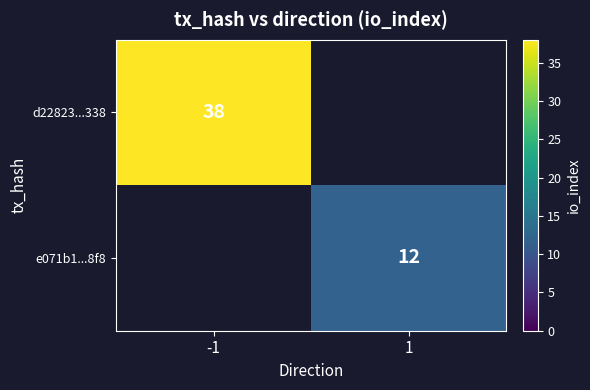

The value of d22823...338 at -1 is 38. True or false?

True